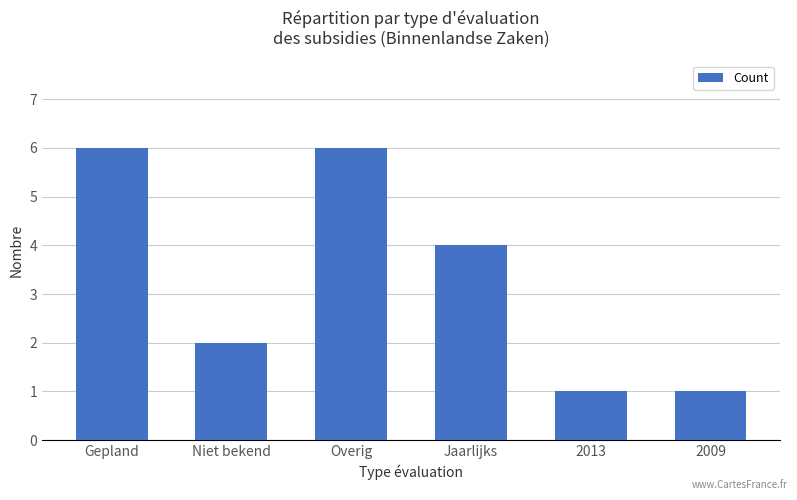

What is the change in value from Niet bekend to Jaarlijks?

+2